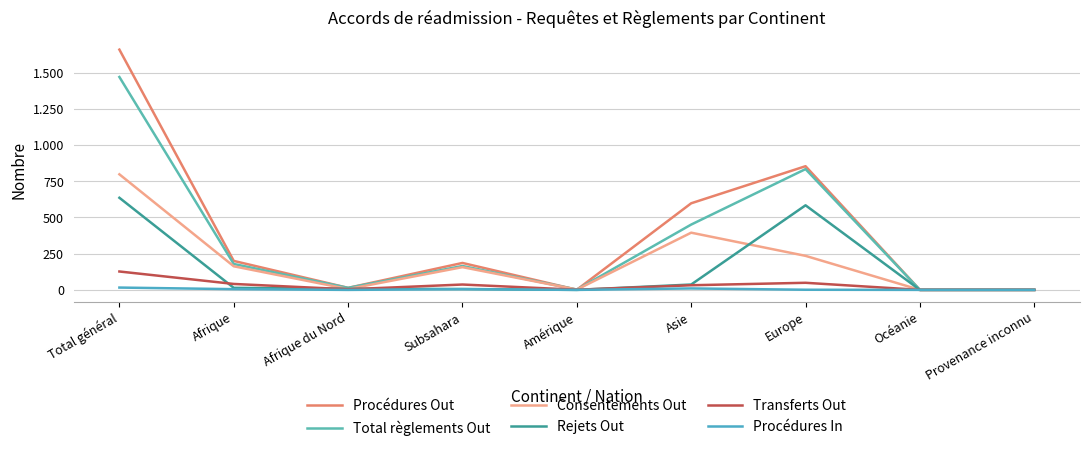

Where does the Rejets Out series first go above 8?

Total général